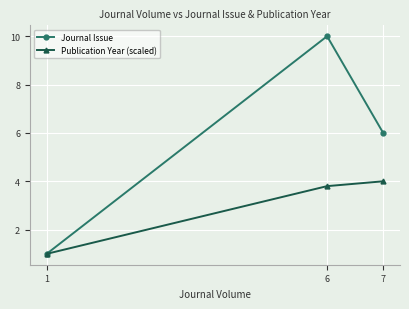

What is the value of the Journal Issue point at the 3rd from the left?

6.0